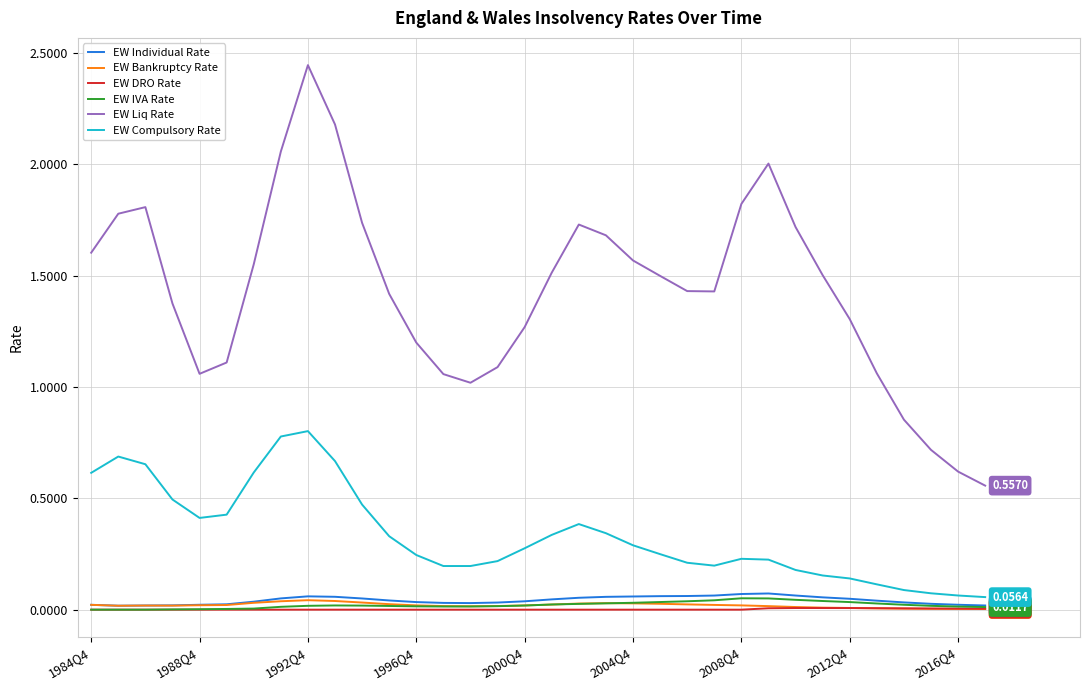

Which series has the largest total across all categories?

EW Liq Rate